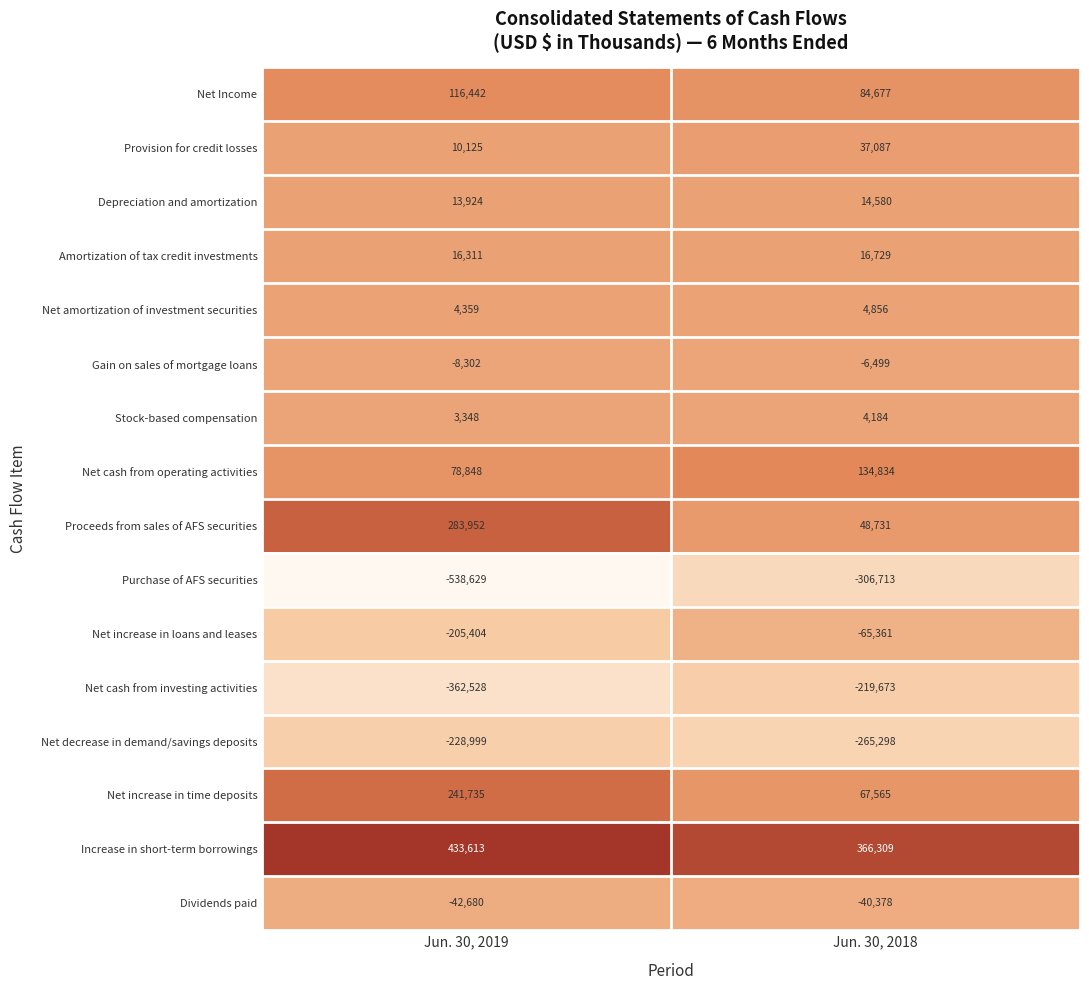

At how many categories does at least one series exceed 219733?

2